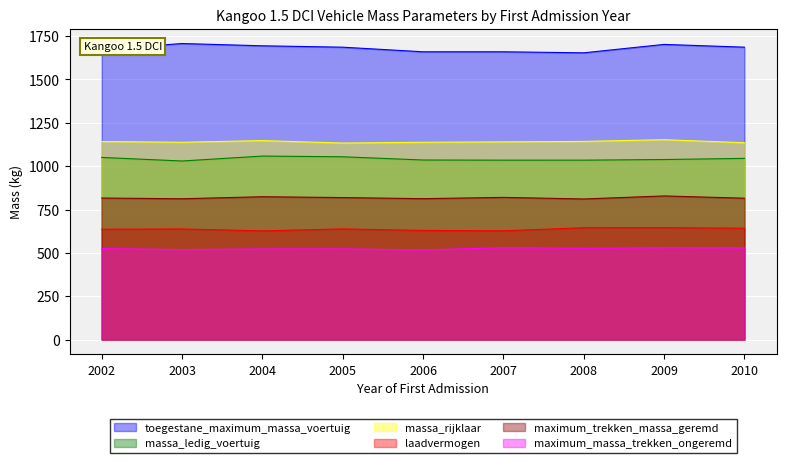

True or false: maximum_massa_trekken_ongeremd has a value of 768 at 2010.

False